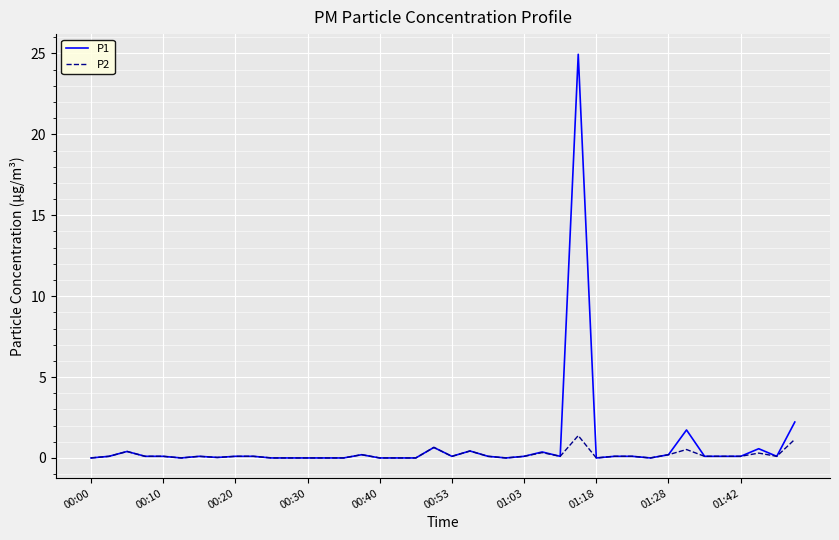

True or false: P2 has more than 0 points higher than both neighbors.

True